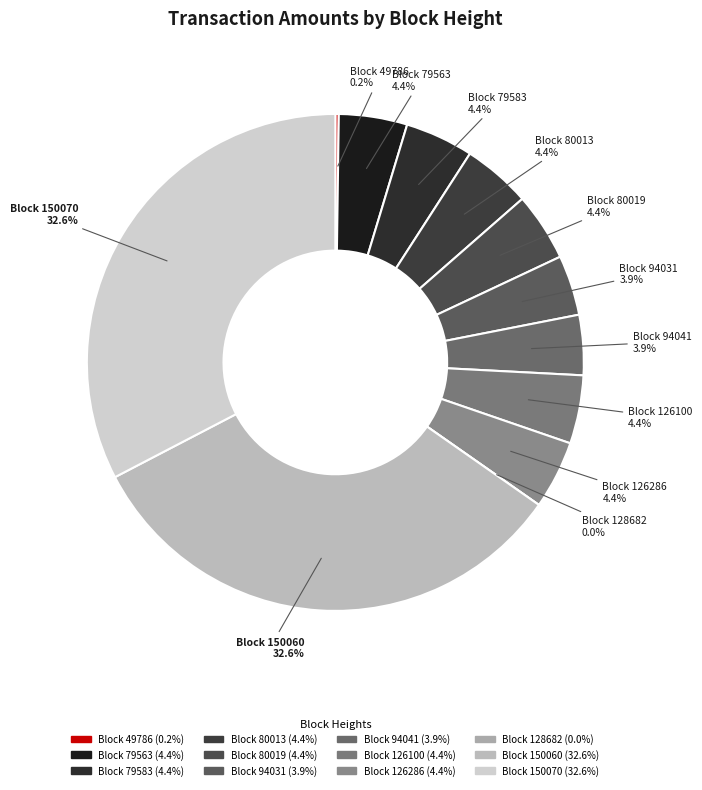

Is there any slice that represents more than half of the pie?

No